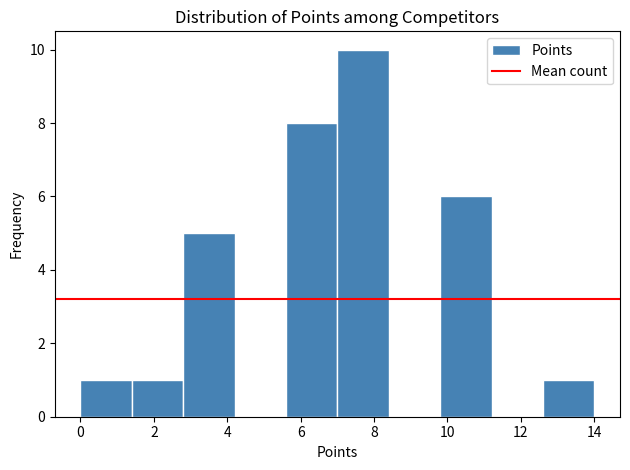

Reading left to right, list every bar in this chart as the range it spans on the x-axis followed by its height. The values are not printed on the chart, so give them approximately, as read against the axis.

0.0 to 1.4: 1
1.4 to 2.8: 1
2.8 to 4.2: 5
4.2 to 5.6: 0
5.6 to 7.0: 8
7.0 to 8.4: 10
8.4 to 9.8: 0
9.8 to 11.2: 6
11.2 to 12.6: 0
12.6 to 14.0: 1